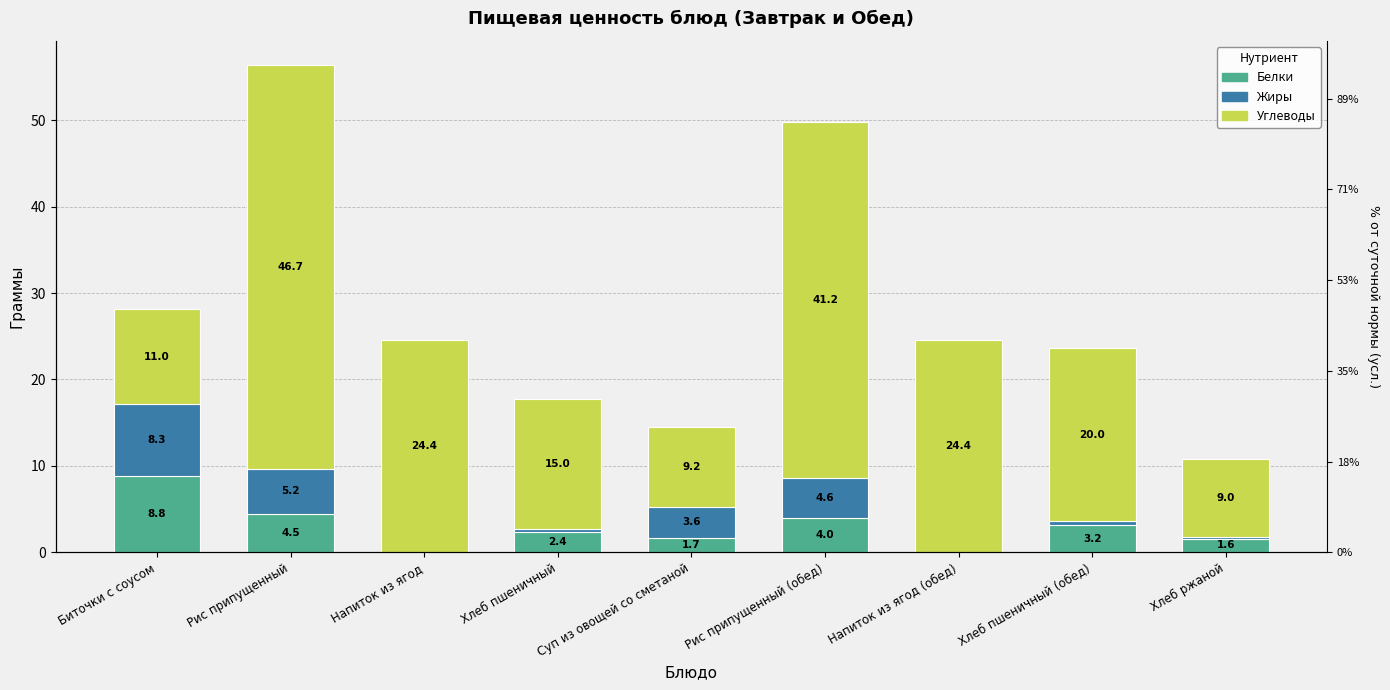

Where is Жиры nearest to the value 4?

Суп из овощей со сметаной